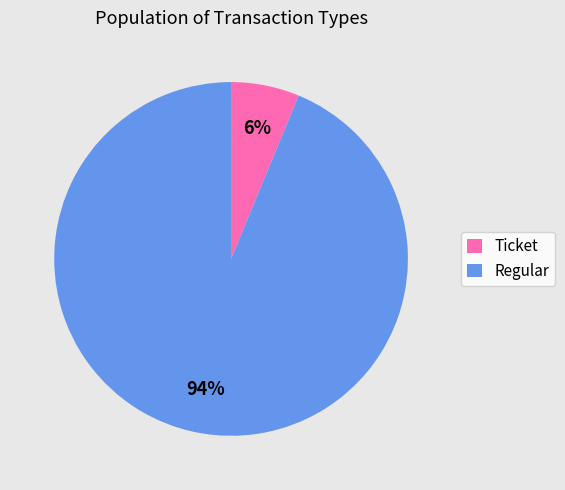

What is the majority slice?

Regular